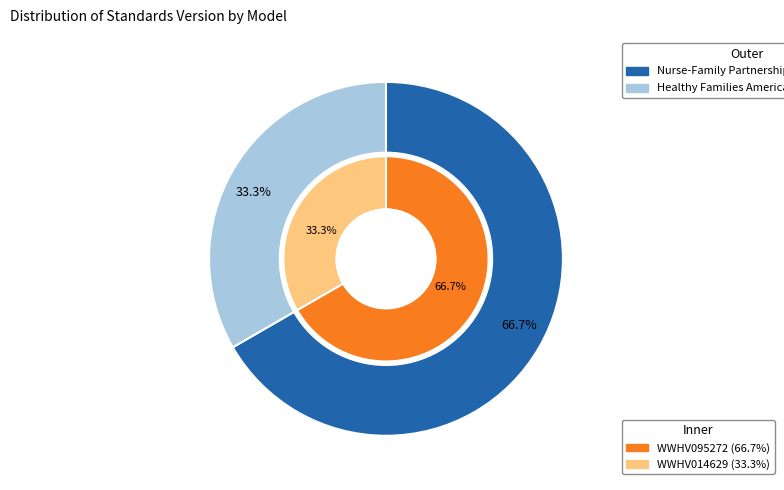

How many slices are in this pie chart?

2